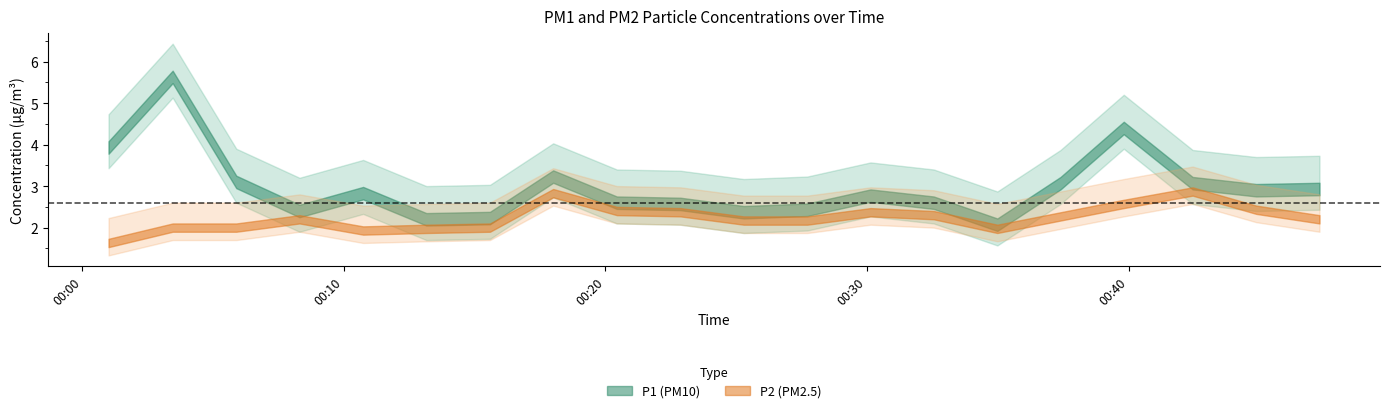

What is the value of the P2 point at the 15th from the left?

2.0